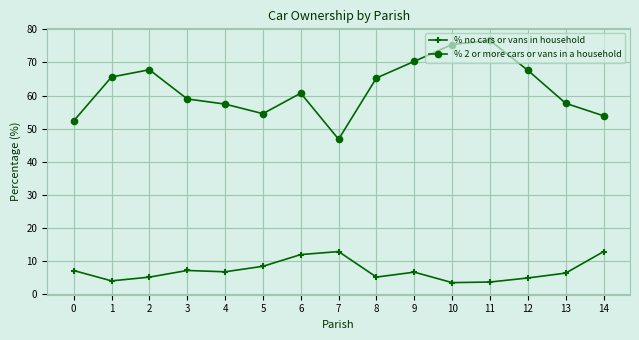

What is the highest value of the % no cars or vans in household series?

12.8